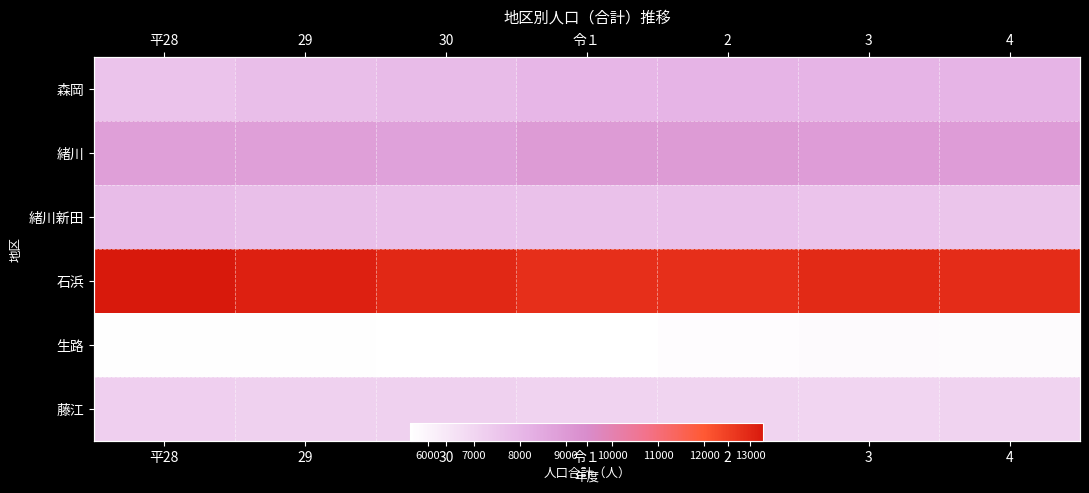

How many data points in 藤江 are less than 7071?

3